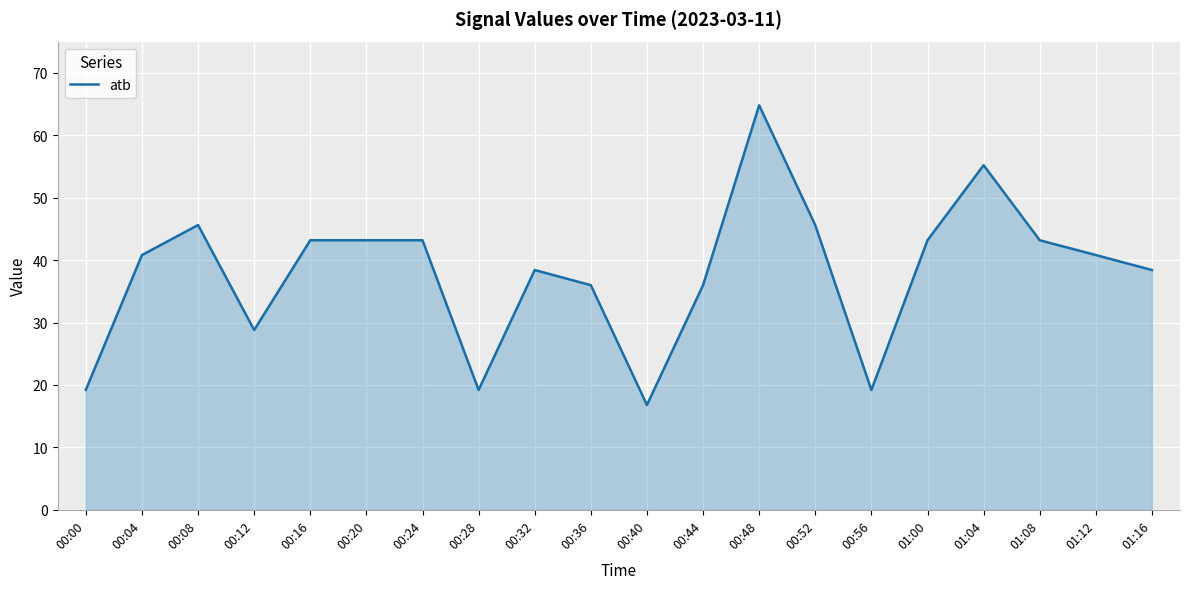

What is the sum of all values?

760.7